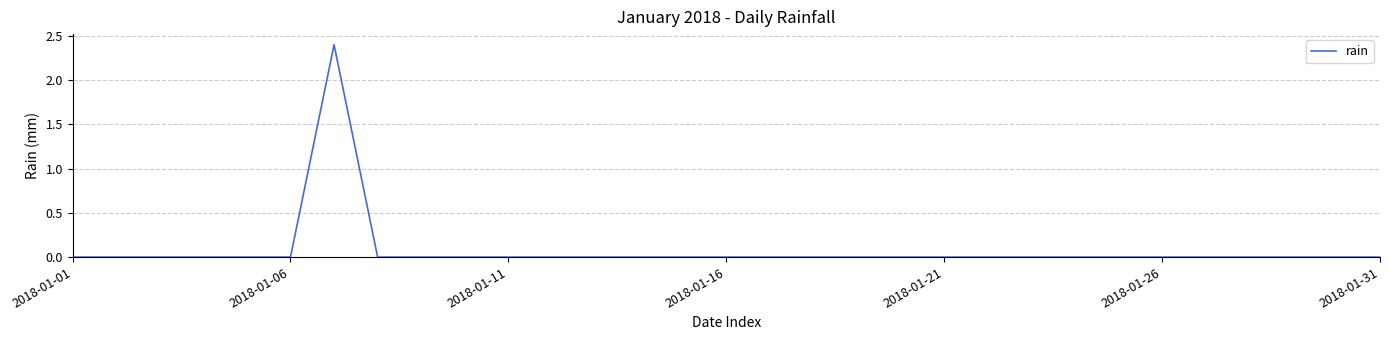

What is the greatest value displayed?

2.4